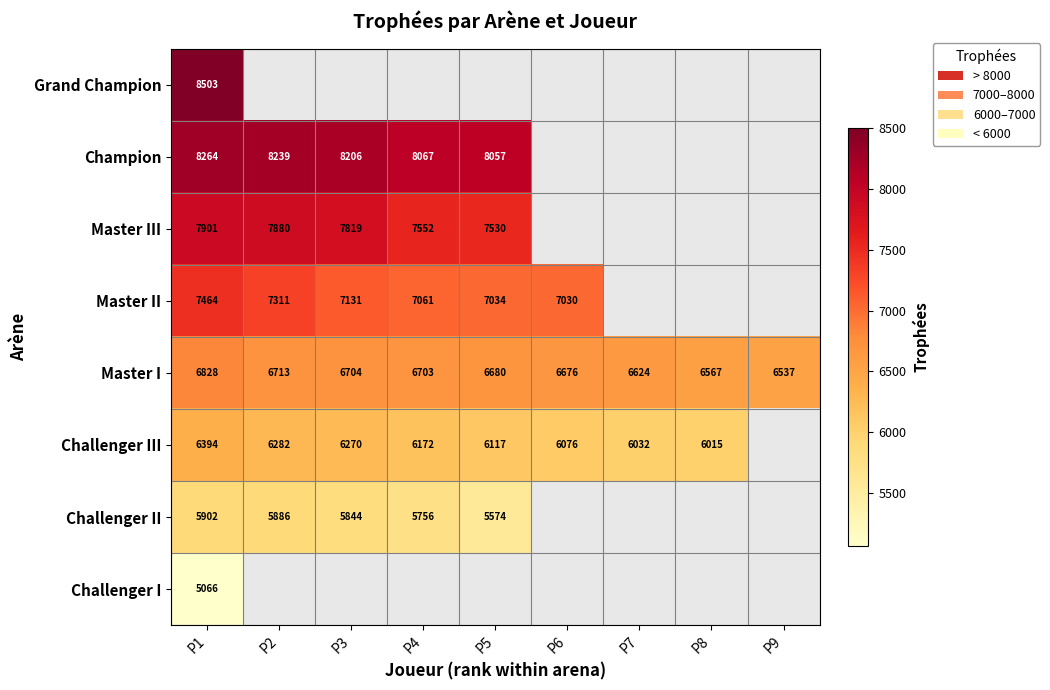

What is the total value across all series at P1?

56322